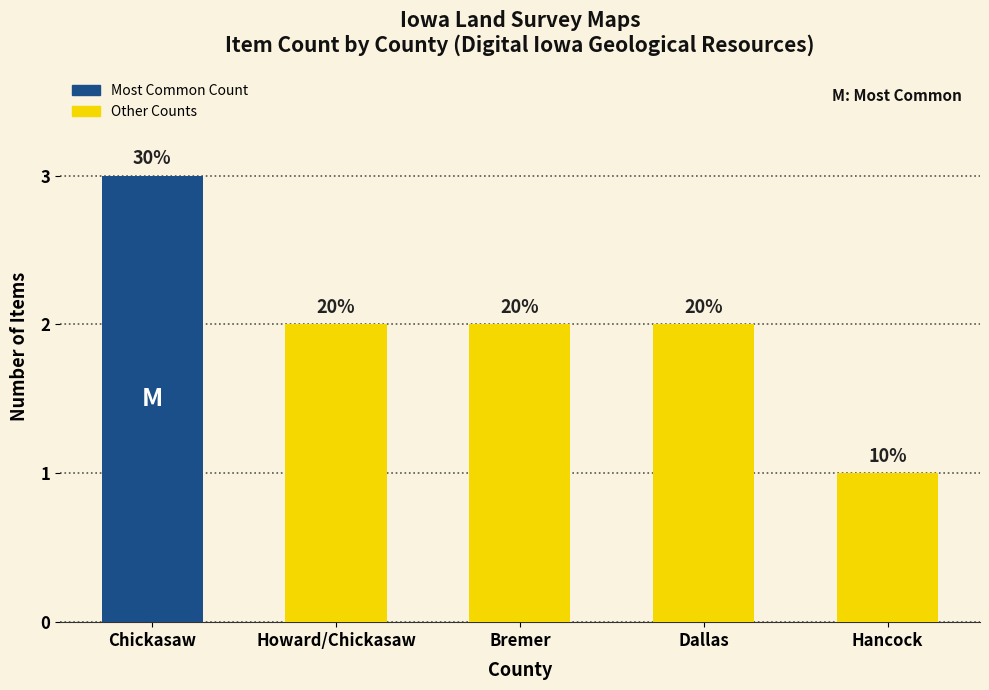

What is the difference between the values at Hancock and Howard/Chickasaw?

1